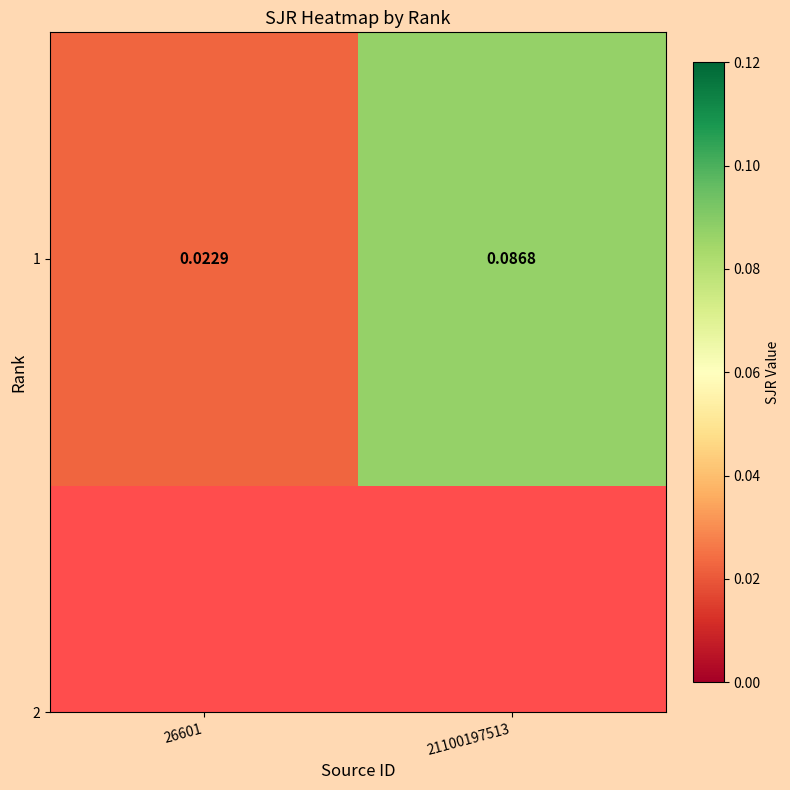

What is the change in value from 26601 to 21100197513?

+0.1